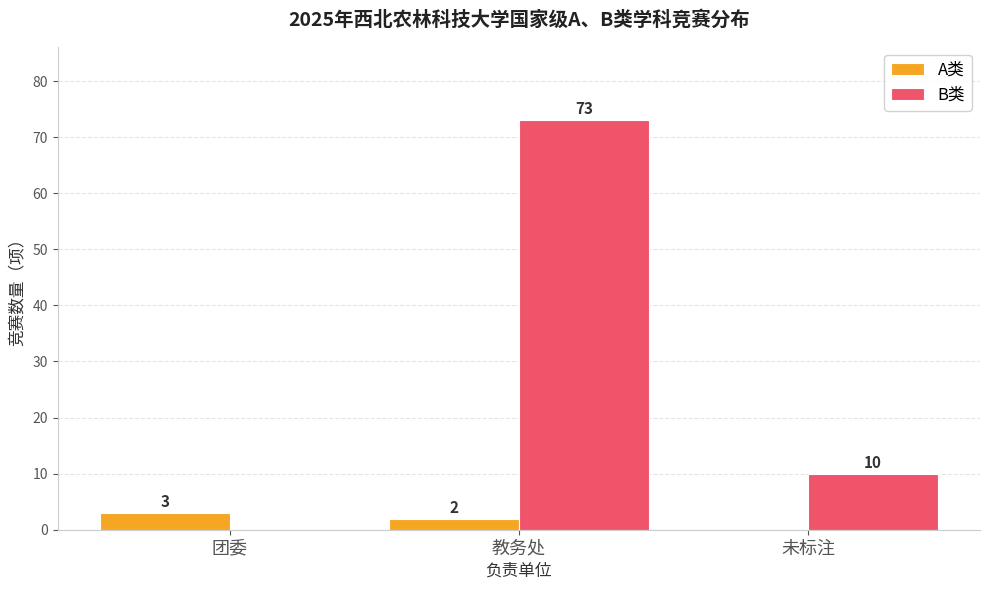

What is the total value across all series at 教务处?

75